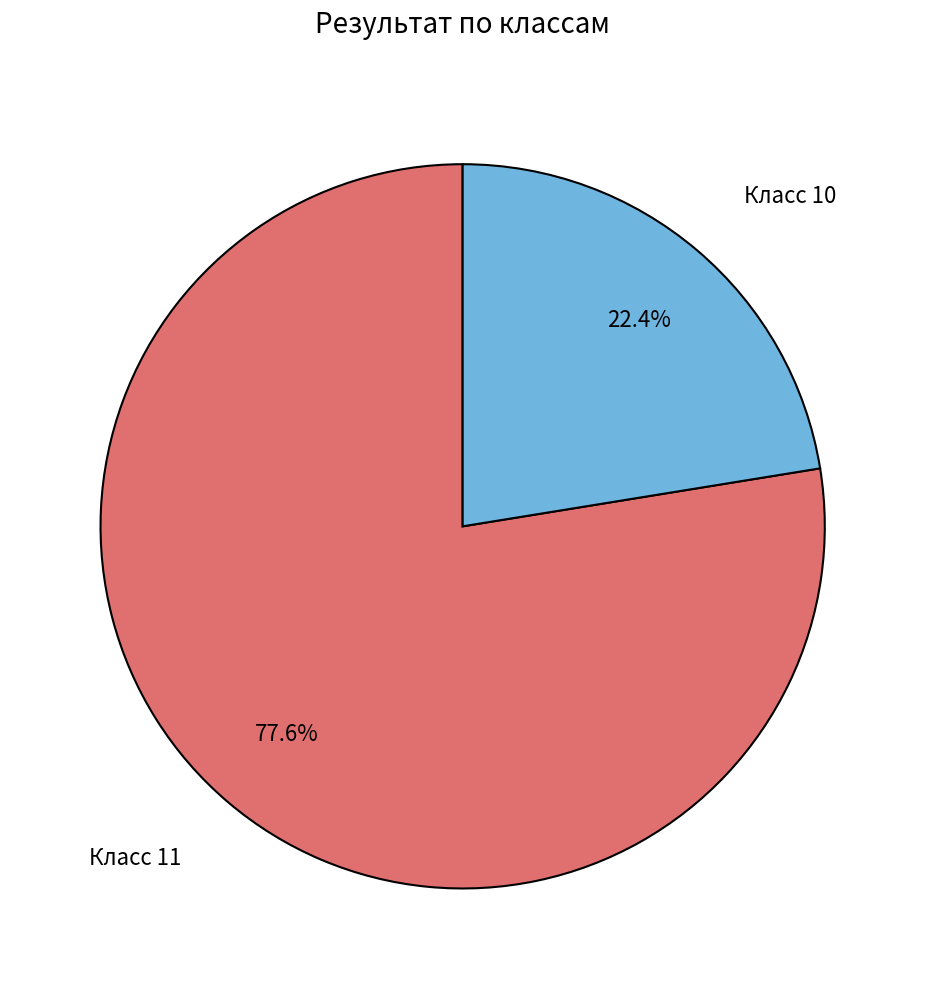

Count the number of slices in the pie.

2